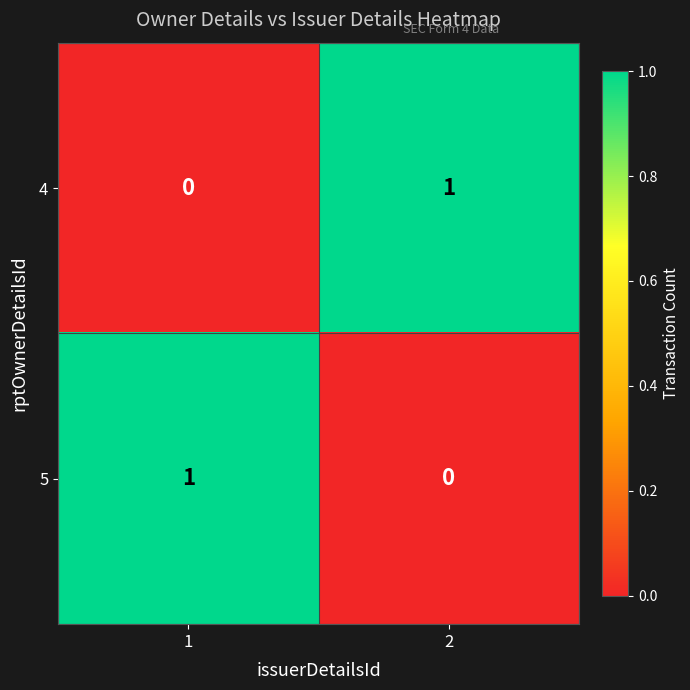

Is the value of 5 at 1 greater than the value of 4 at 1?

Yes